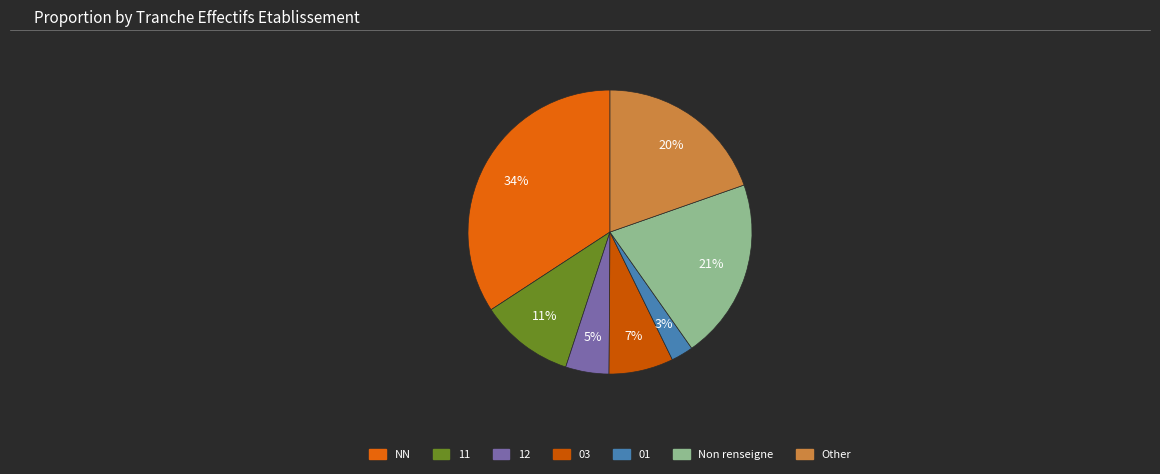

Which slice is the smallest?

01